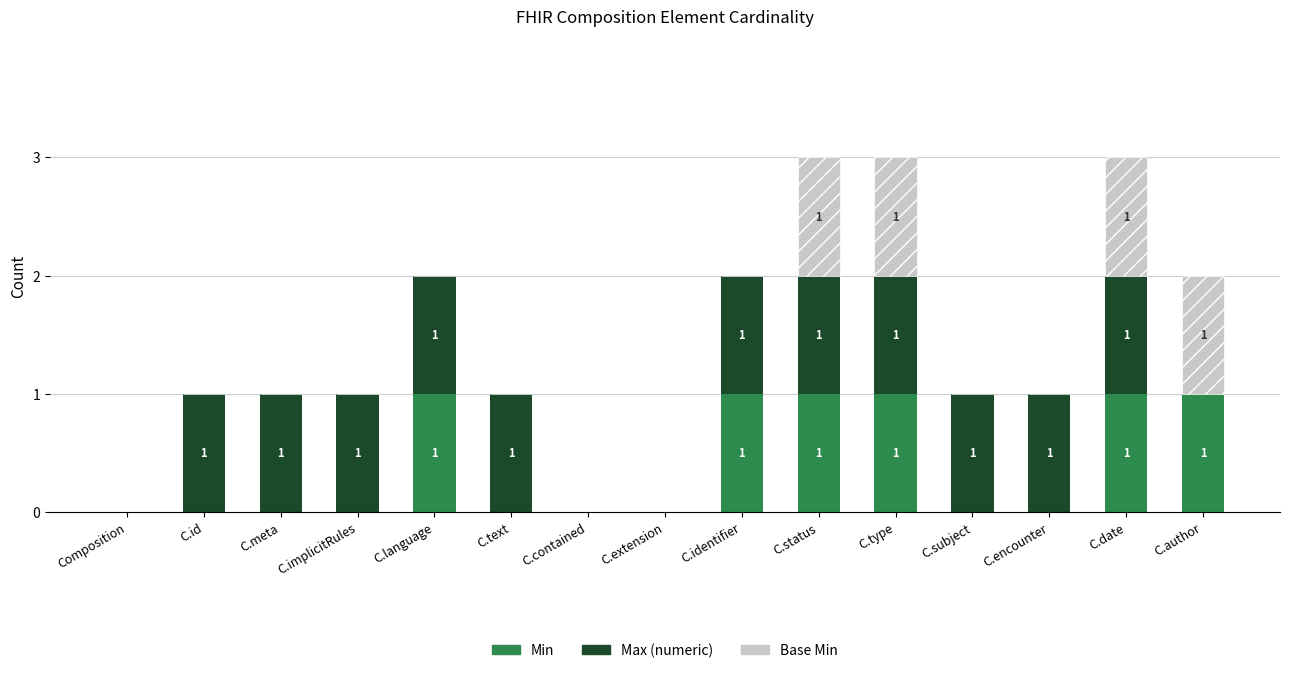

What is the total value across all series at C.type?

3